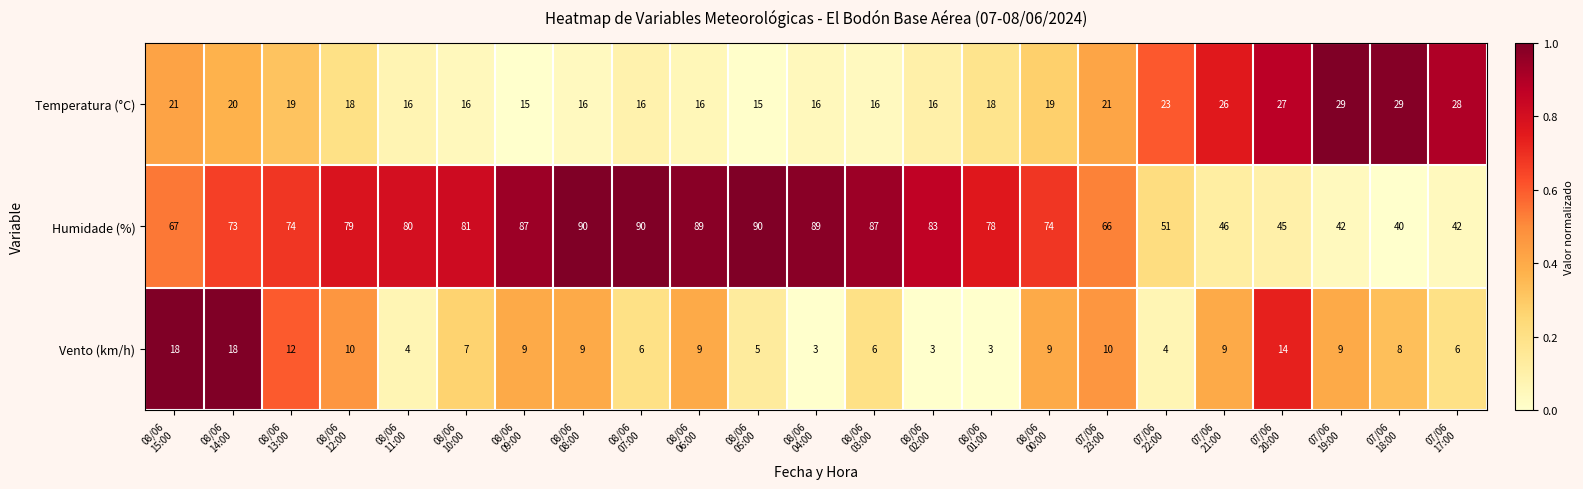

Which series has the largest range (max minus min)?

Humidade (%)